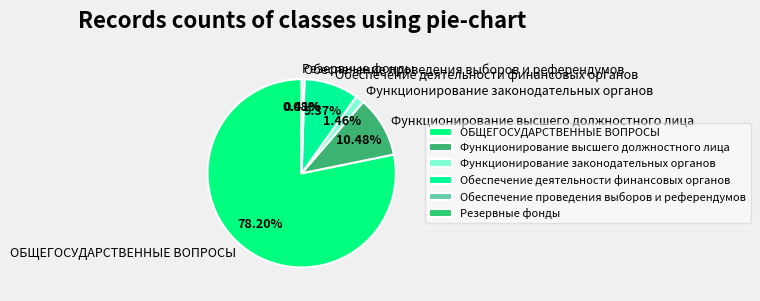

Is there a majority slice in this chart?

Yes